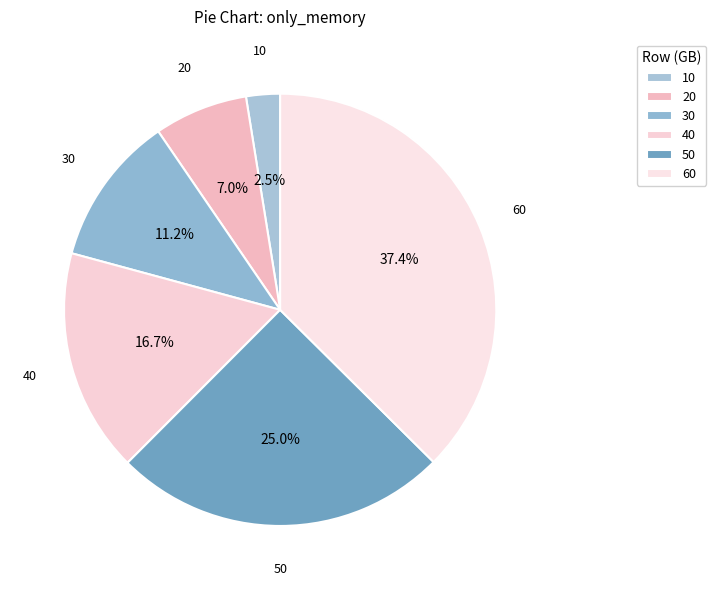

What is the change in value from 30 to 40?

+0.3